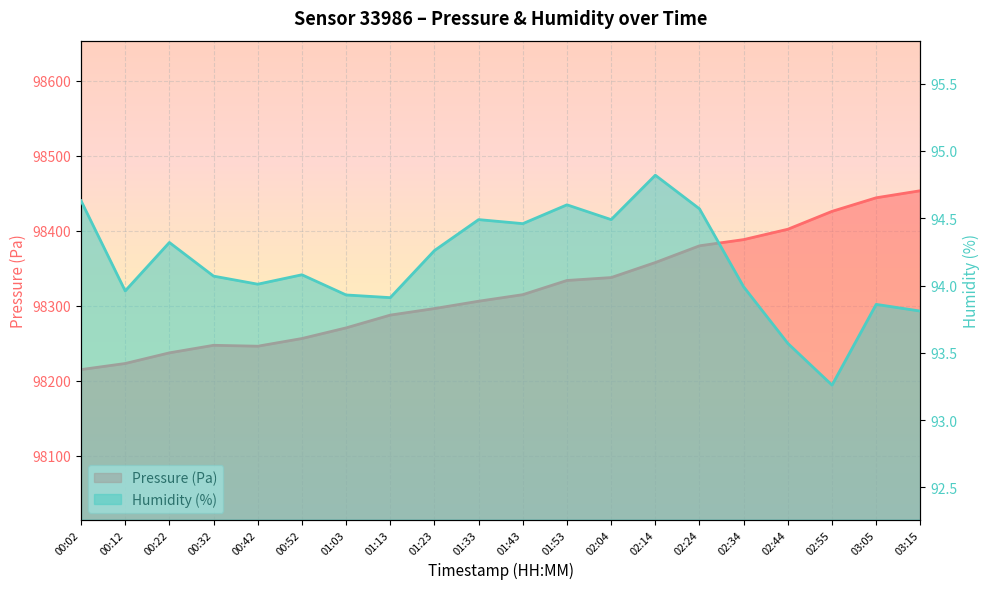

What is the sum of the humidity values at 03:15 and 00:52?

187.9